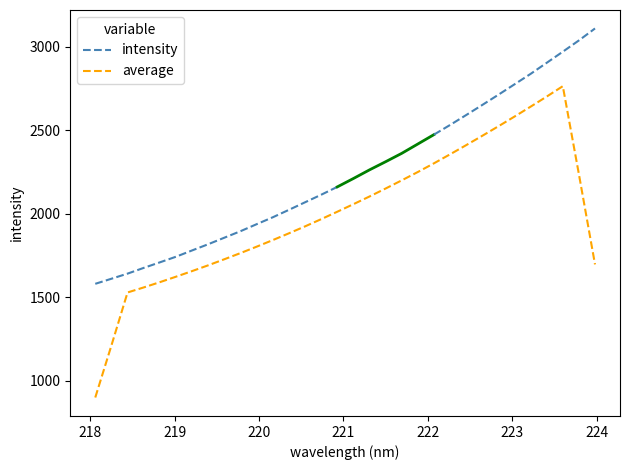

What is the sum of all values?

71763.8